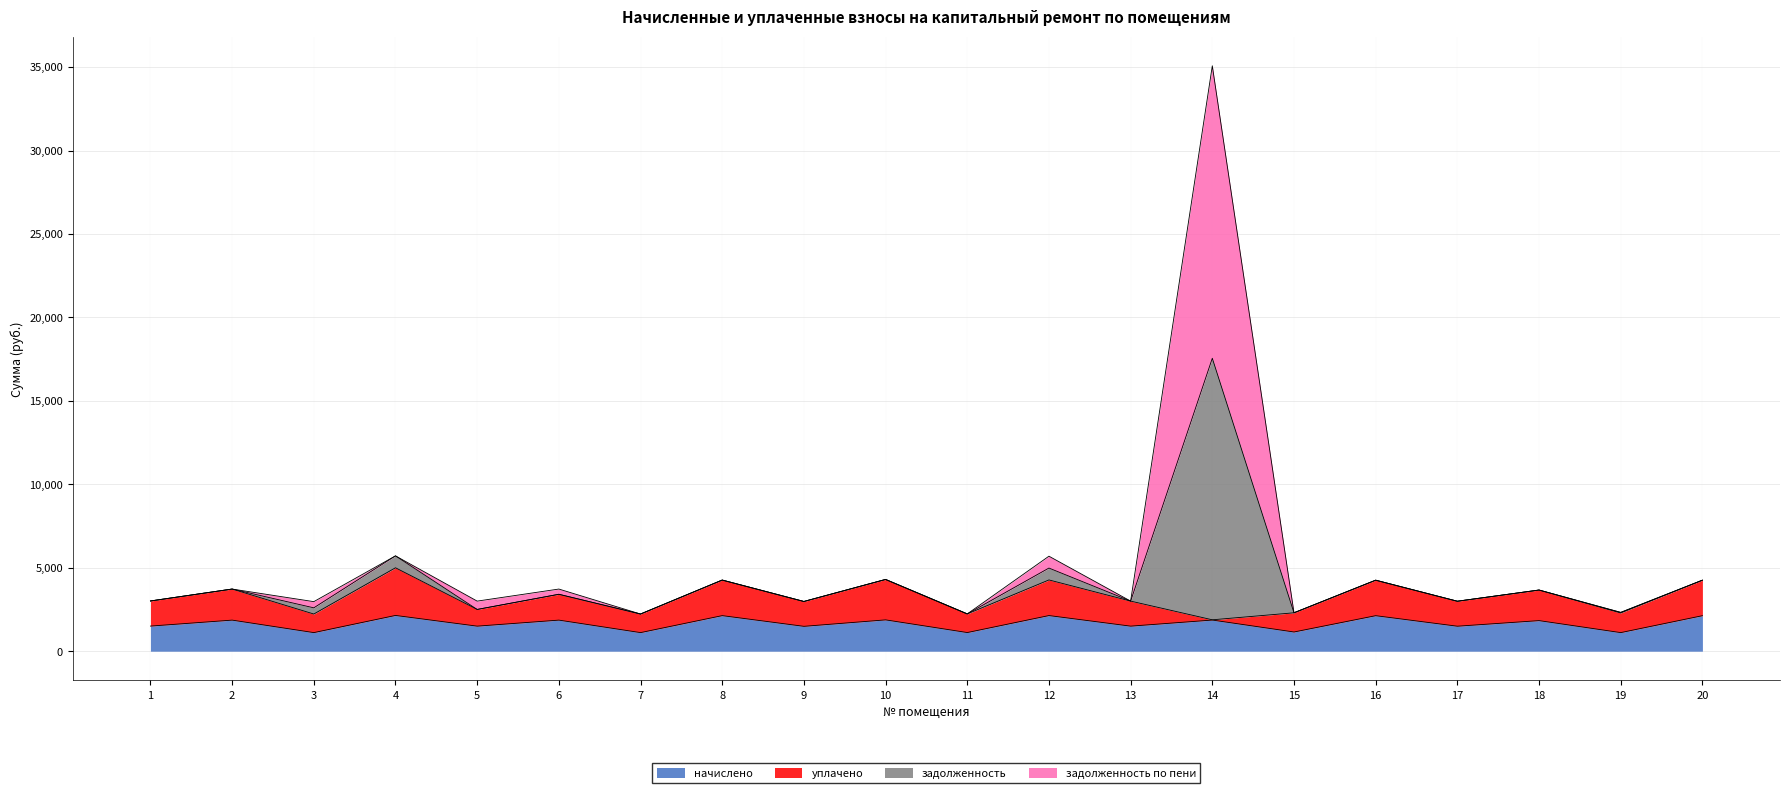

True or false: начислено and задолженность intersect in this chart.

False